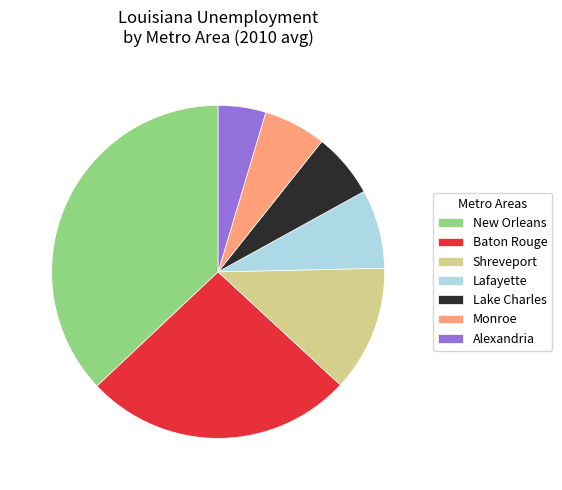

Combined, do Baton Rouge and Lafayette account for over 50%?

No